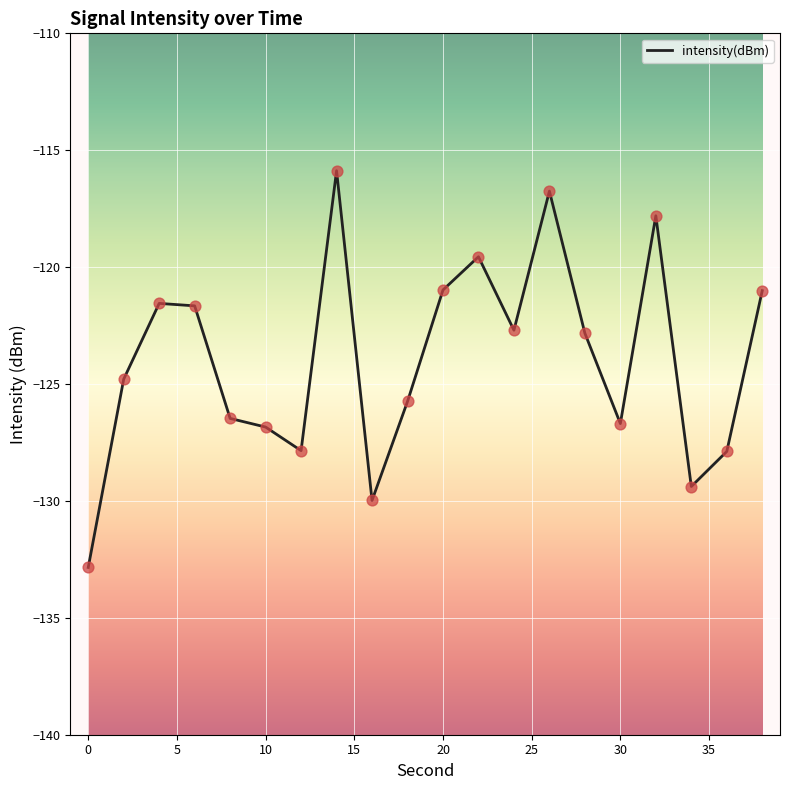

What is the maximum value shown in the chart?

-115.9